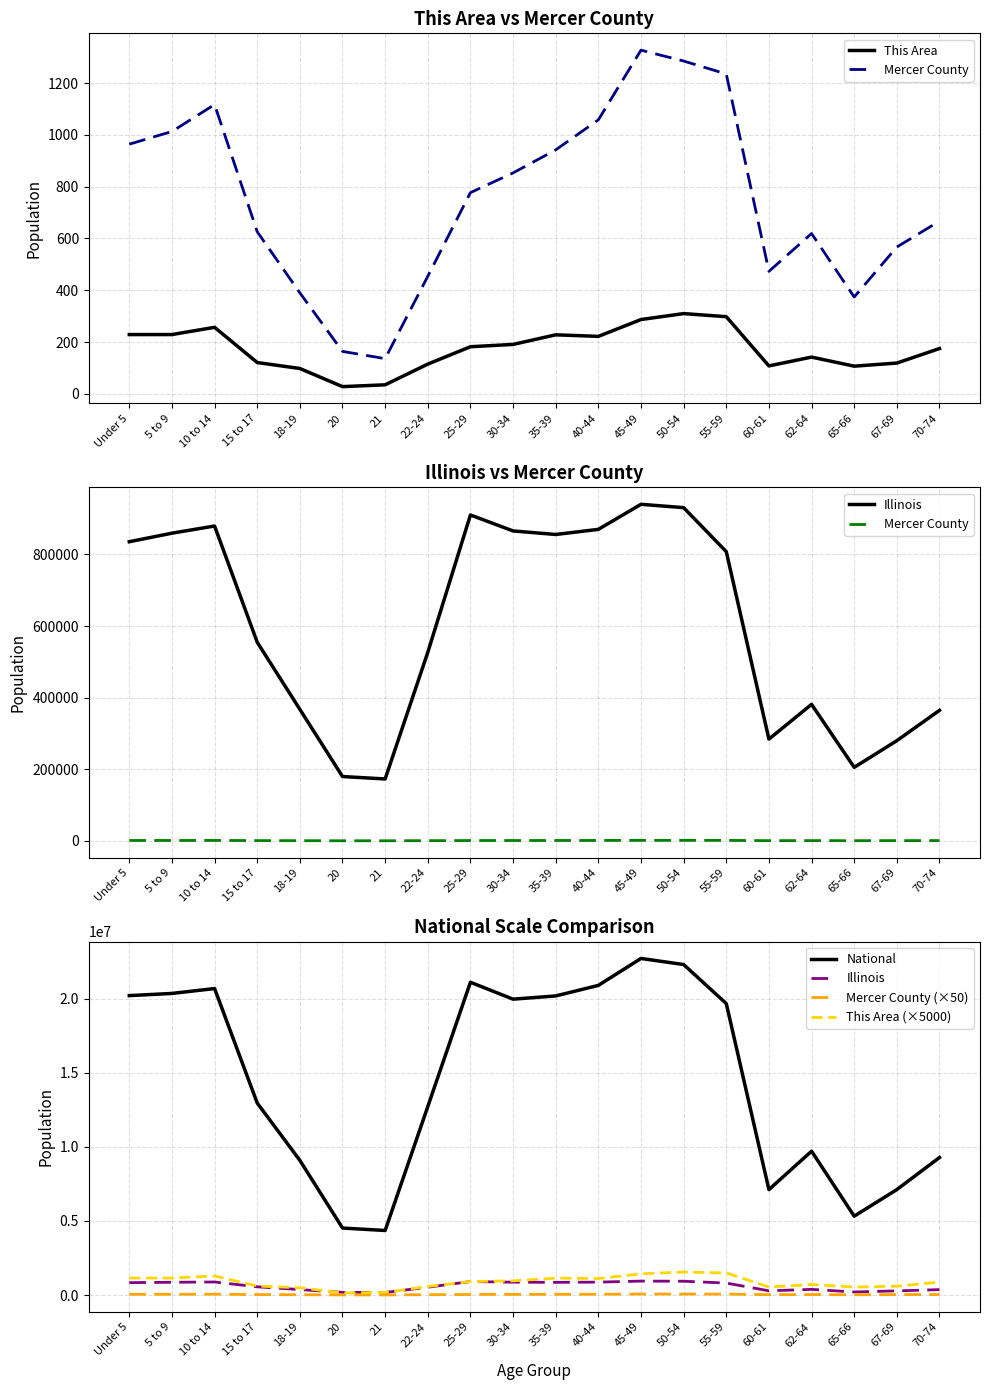

What is the label of the 13th point from the left?

45-49